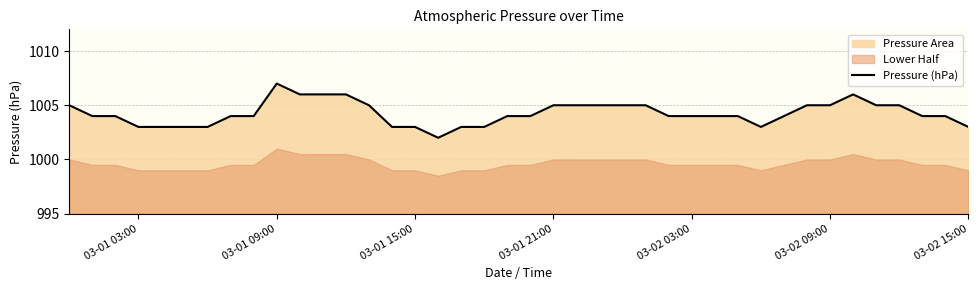

What is the highest value of the Pressure (hPa) series?

1007